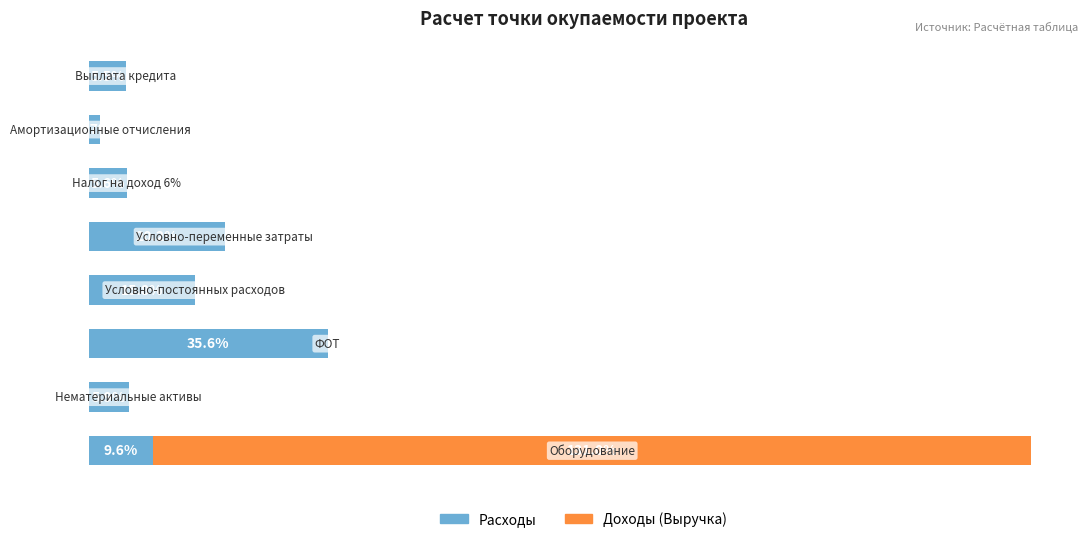

What are all the series names shown in the legend?

Расходы, Доходы (Выручка)